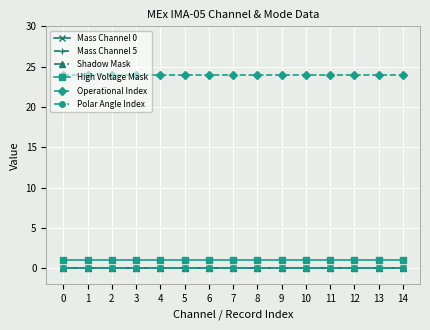

Which series has the largest range (max minus min)?

Mass Channel 0